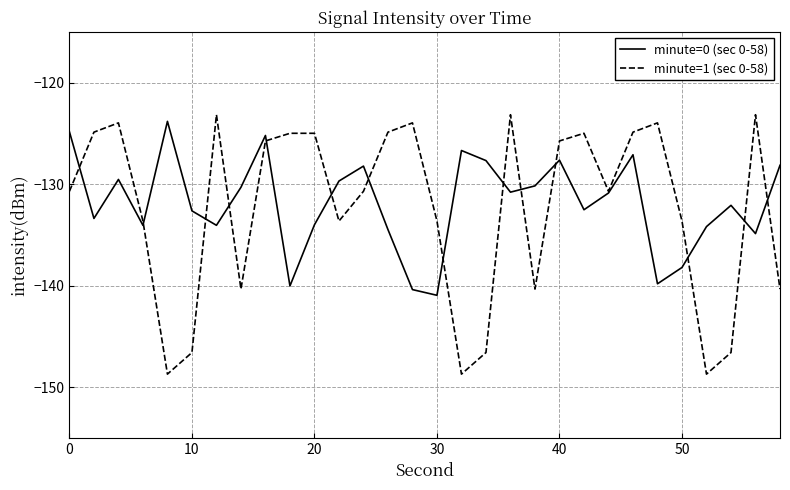

Which series ends up on top after the final intersection of minute=1 (sec 0-58) and minute=0 (sec 0-58)?

minute=0 (sec 0-58)